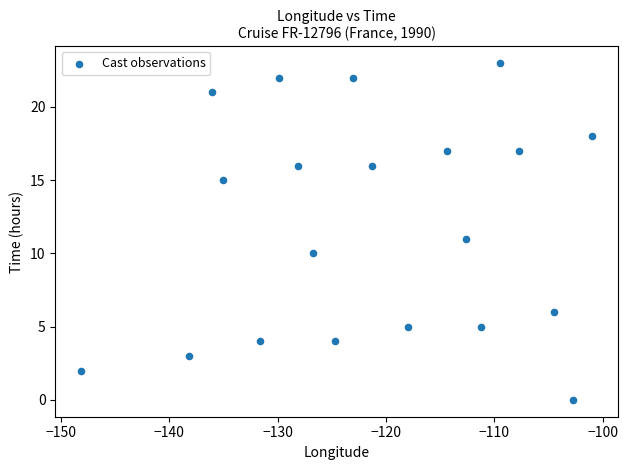

What is the range of Y values (max minus min)?

23